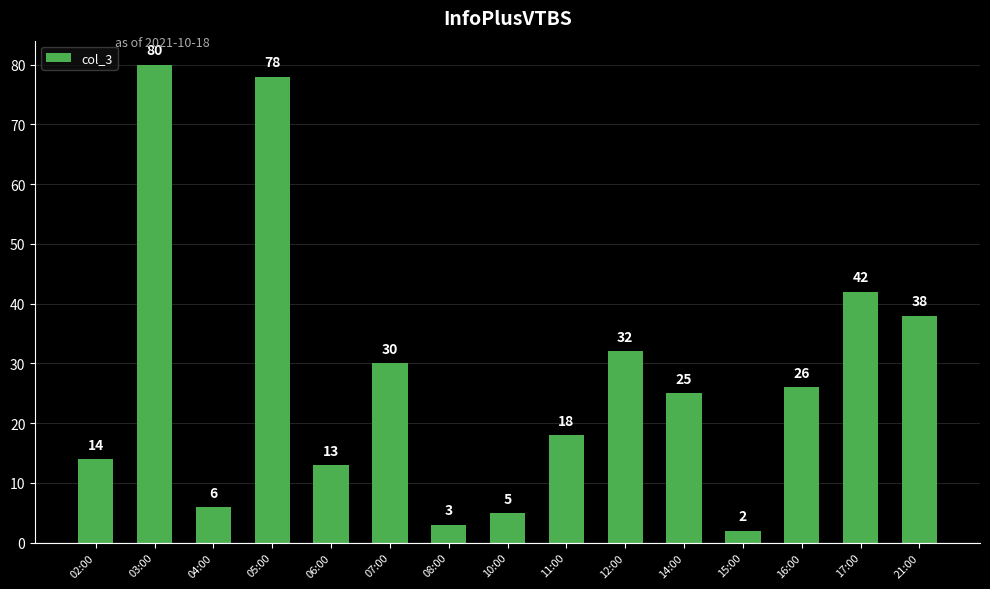

The value at 03:00 is 27. True or false?

False